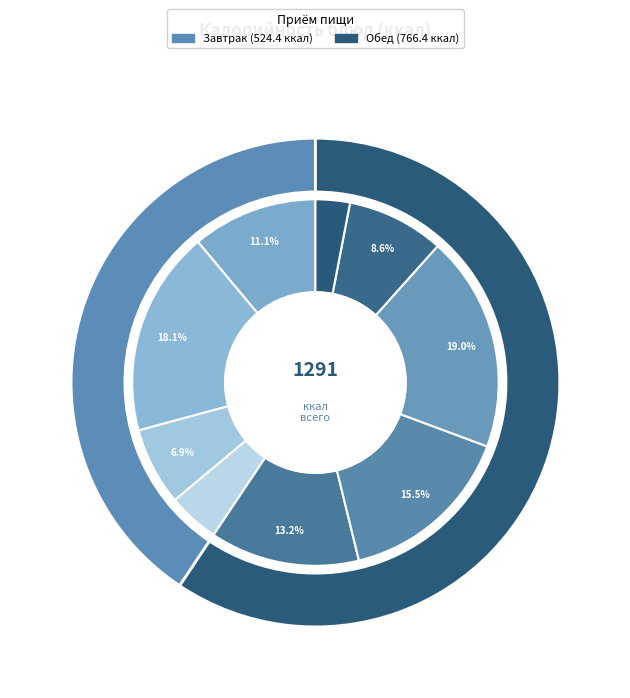

Is there any slice that represents more than half of the pie?

No